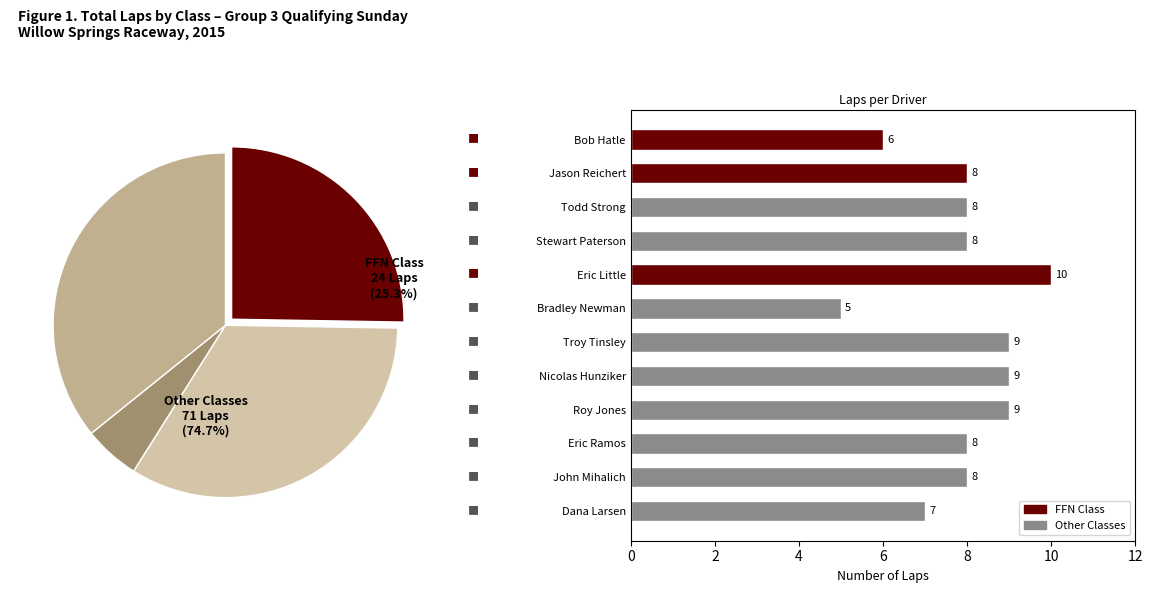

To the nearest percent, what is the difference between the Bradley Newman and Todd Strong slice percentages?

3%